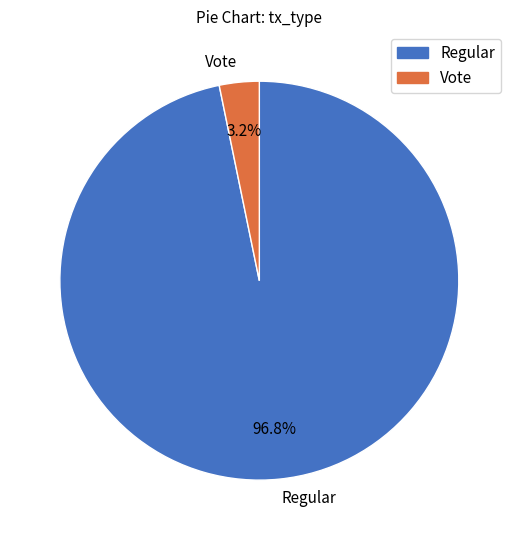

Which has a higher value, Vote or Regular?

Regular